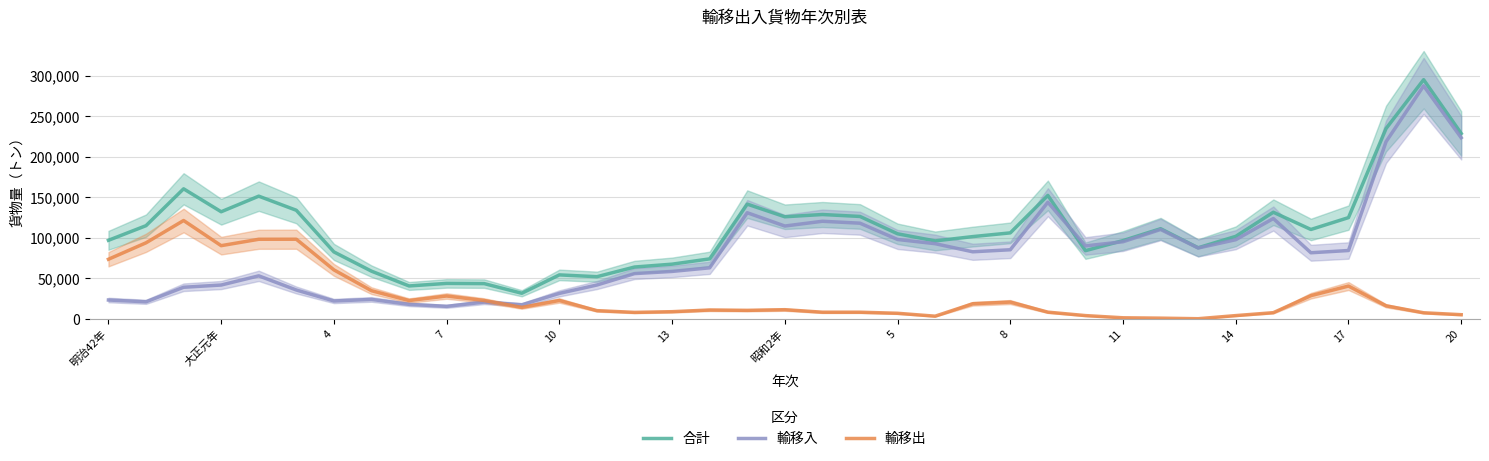

True or false: 輸移出 and 合計 intersect in this chart.

False